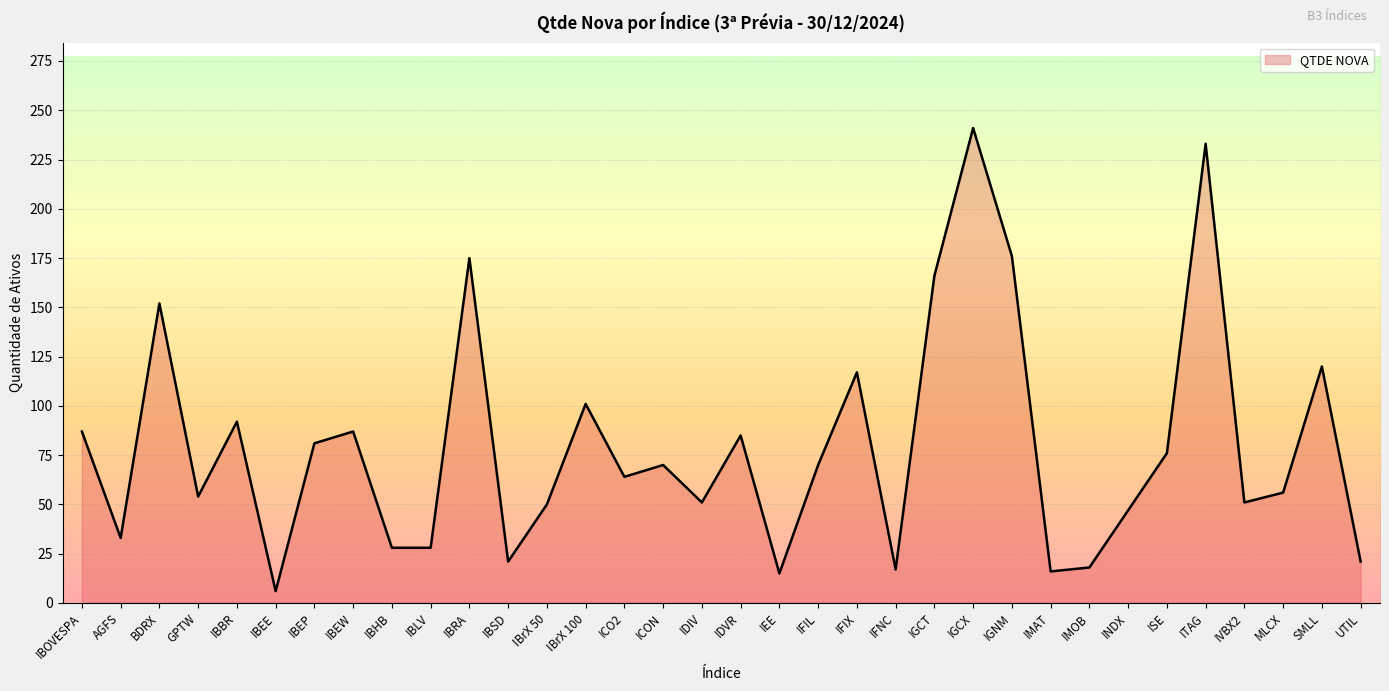

What position from the left is IFIL?

20